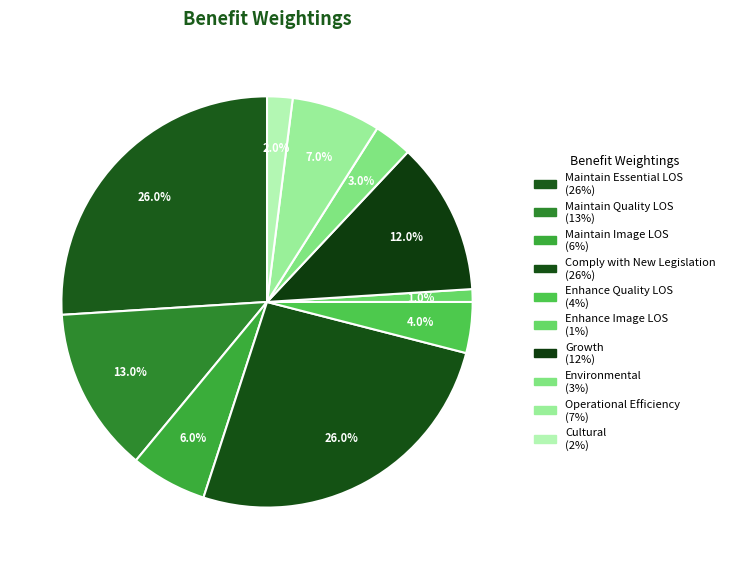

Which category has the biggest portion of the pie?

Maintain Essential LOS